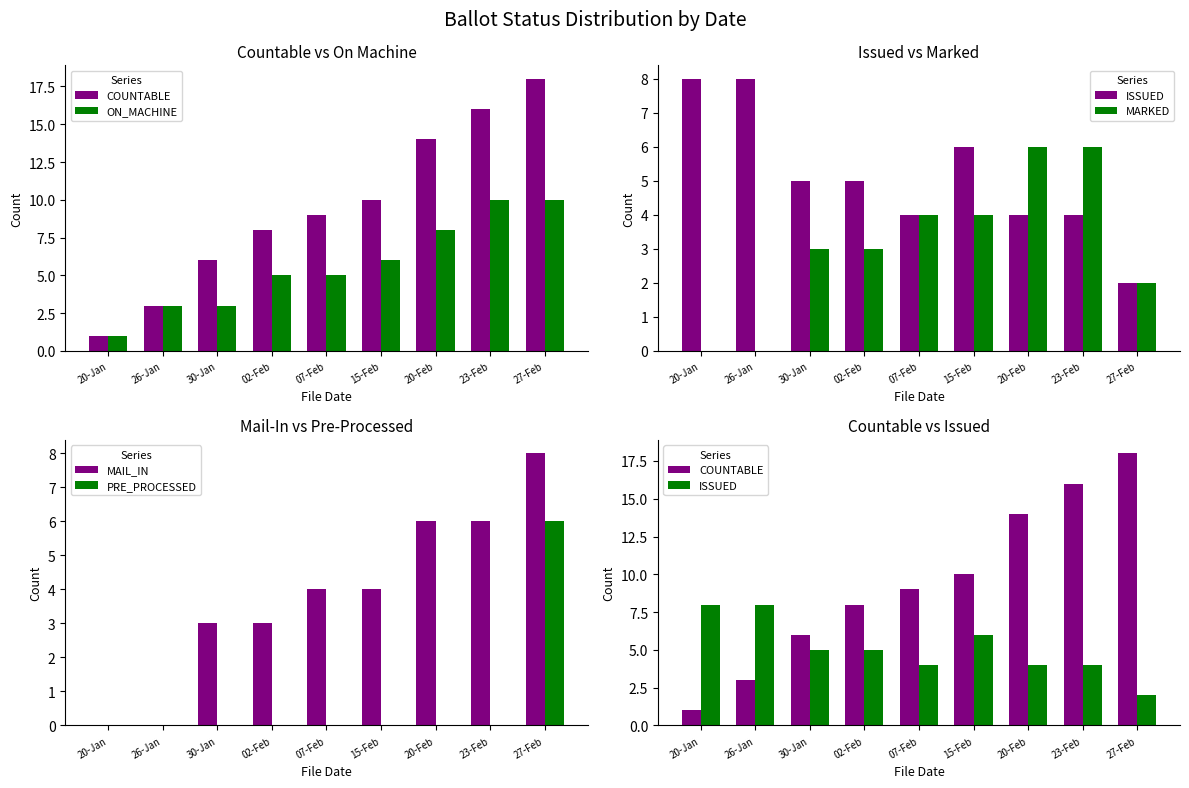

What is the label of the 7th bar from the left?

20-Feb